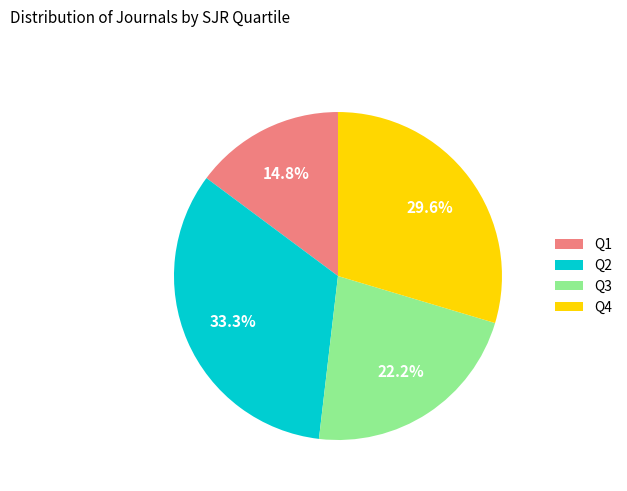

Count the number of slices in the pie.

4